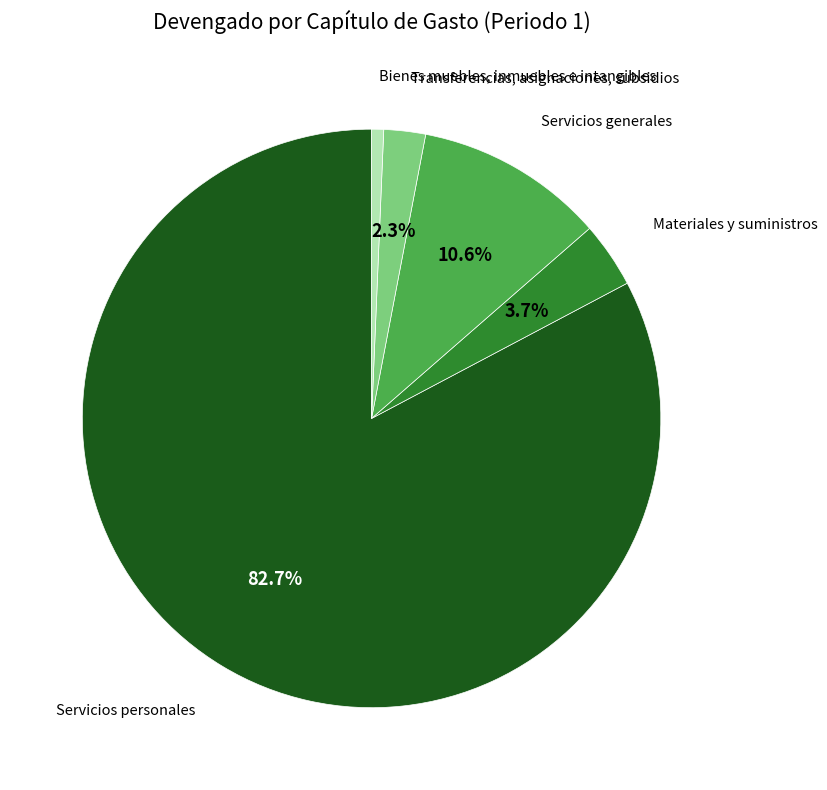

Does any single category account for the majority?

Yes